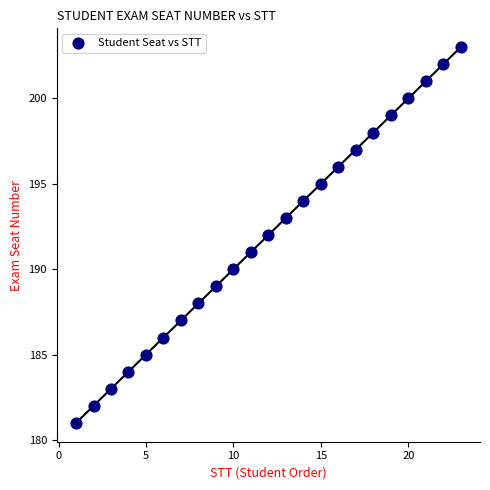

What is the range of Y values (max minus min)?

22